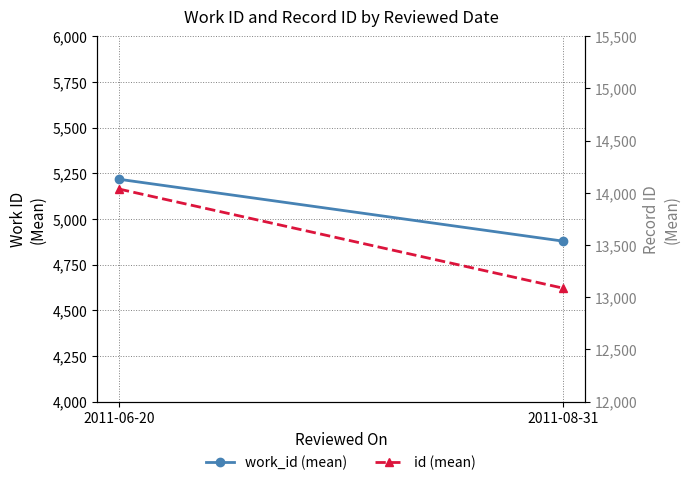

At which label is id (mean) closest to 13561?

2011-06-20